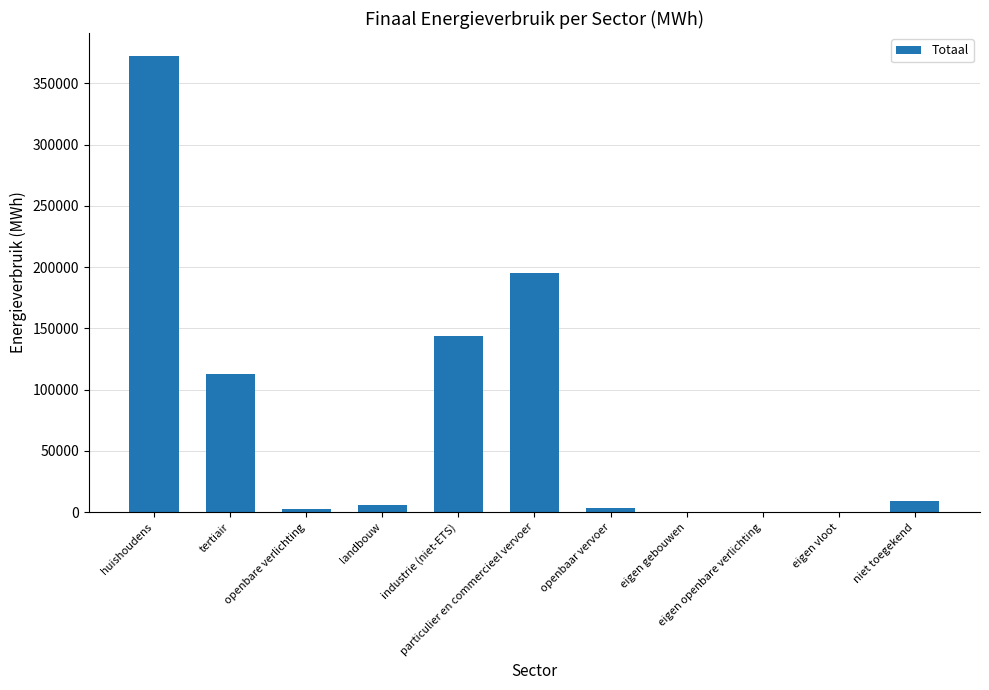

What is the sum of all values?

844612.1